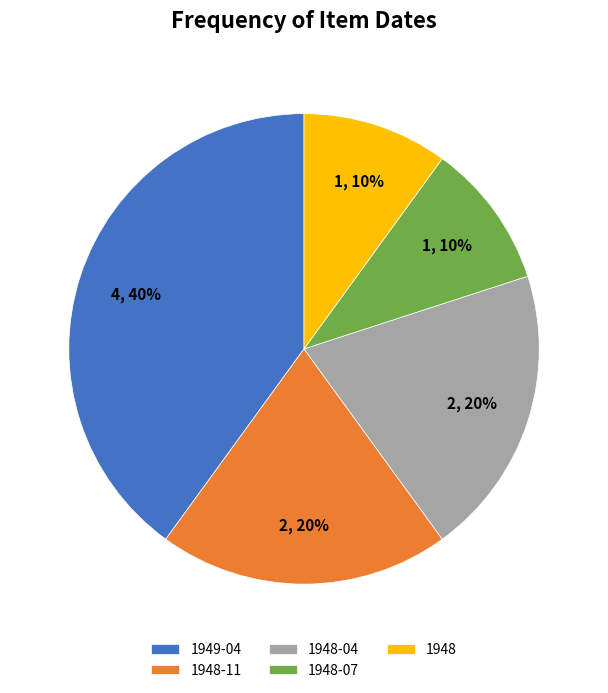

The 1948-07 slice represents 19% of the pie. True or false?

False